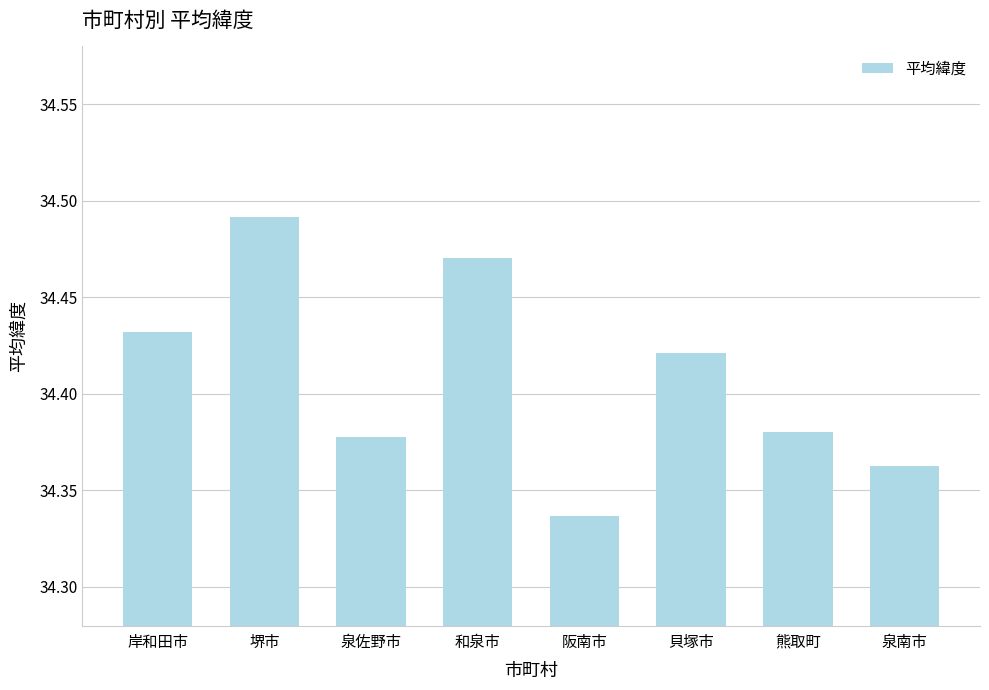

What position from the right is 岸和田市?

8